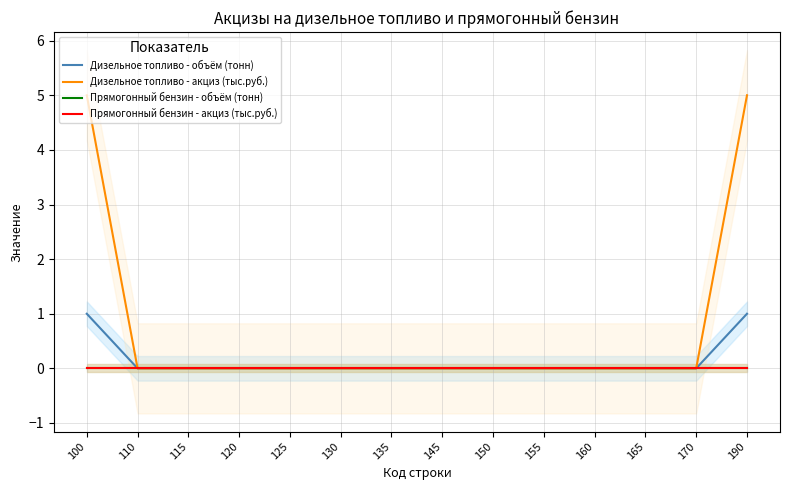

The Прямогонный бензин - объём (тонн) series shows 0 at 130. True or false?

True